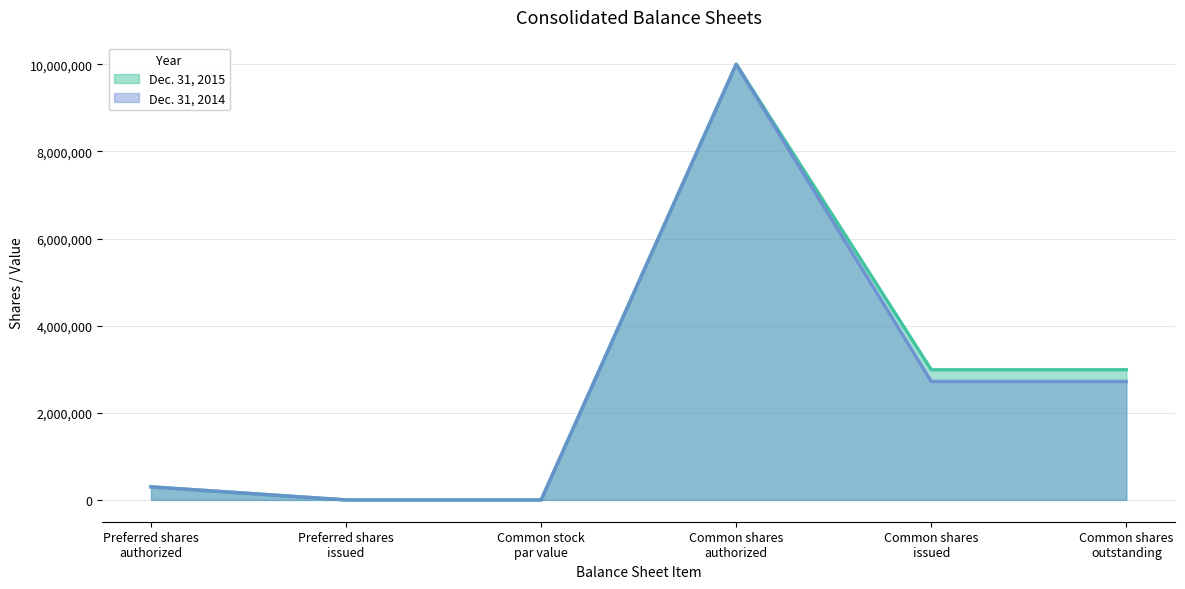

What is the label of the 5th point from the right?

Preferred shares
issued